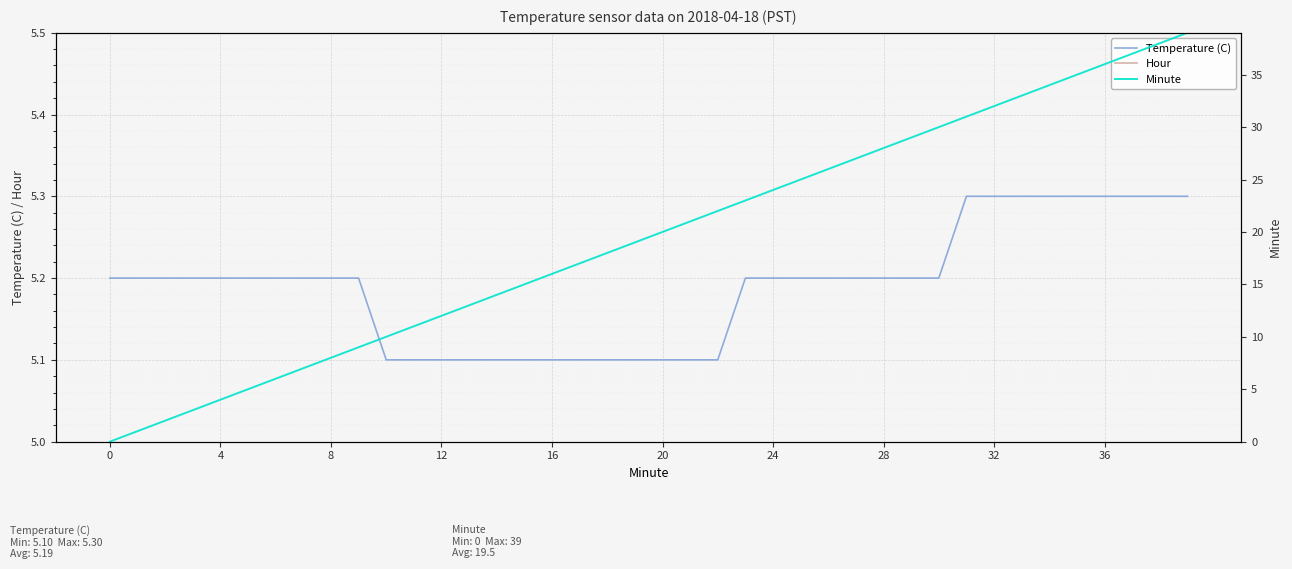

True or false: Temperature (C) has a value of 8.8 at 16.

False